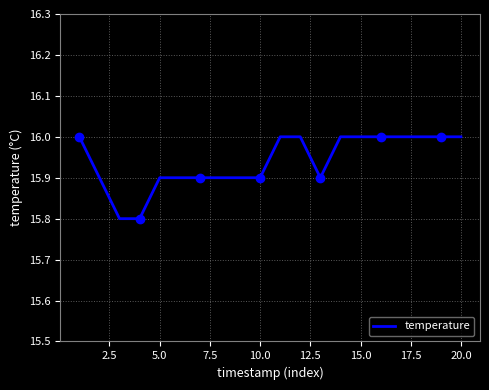

Is it true that temperature equals 15.9 at 5.0?

True